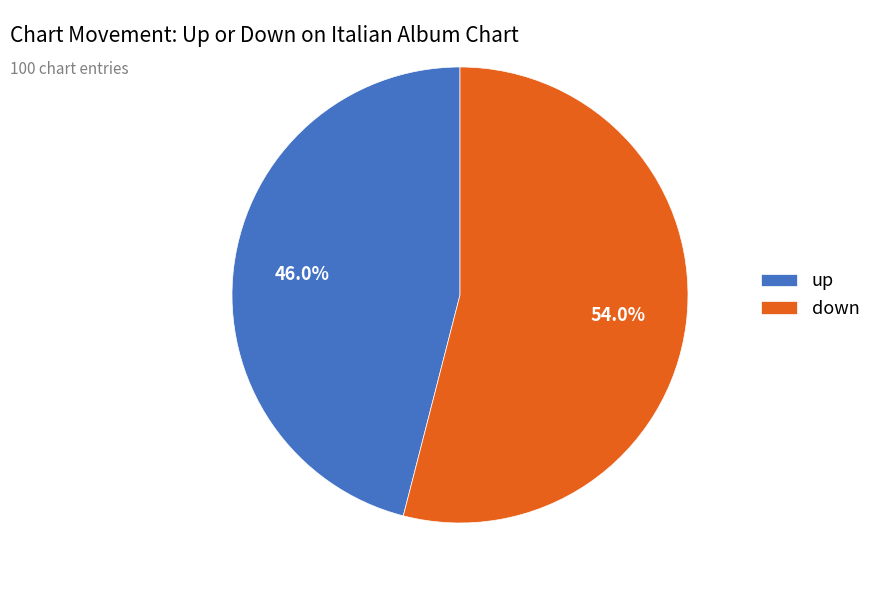

How much of the chart is everything except down?

46.0%